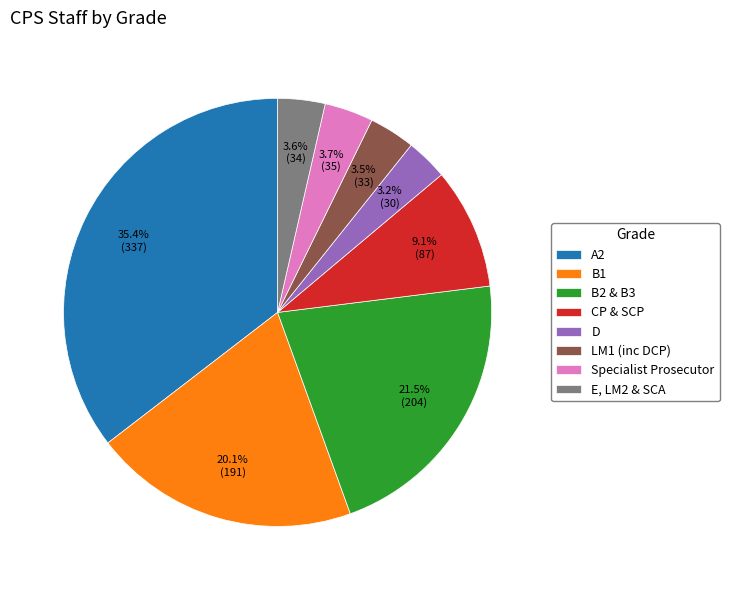

Rank the categories by value from highest to lowest.

A2, B2 & B3, B1, CP & SCP, Specialist Prosecutor, E, LM2 & SCA, LM1 (inc DCP), D